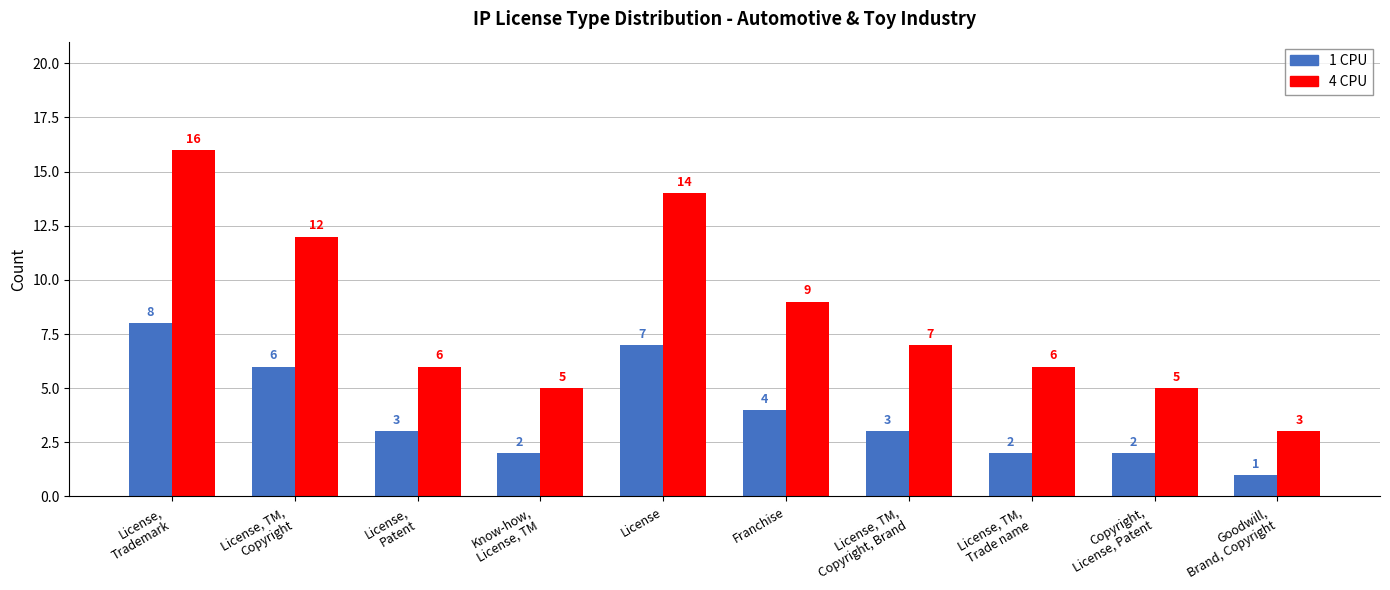

At which category does the chart reach its peak across all series?

License,
Trademark